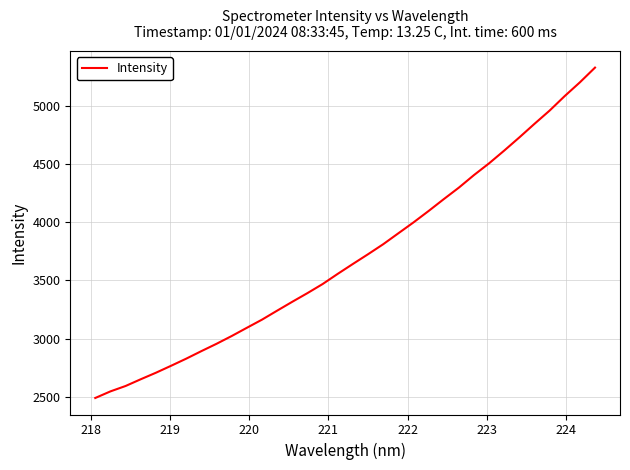

What is the smallest value displayed?

2489.9